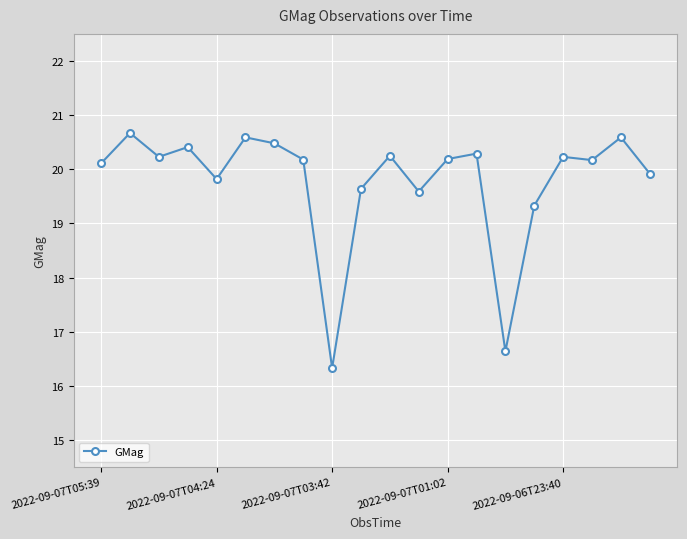

What is the greatest value displayed?

20.7